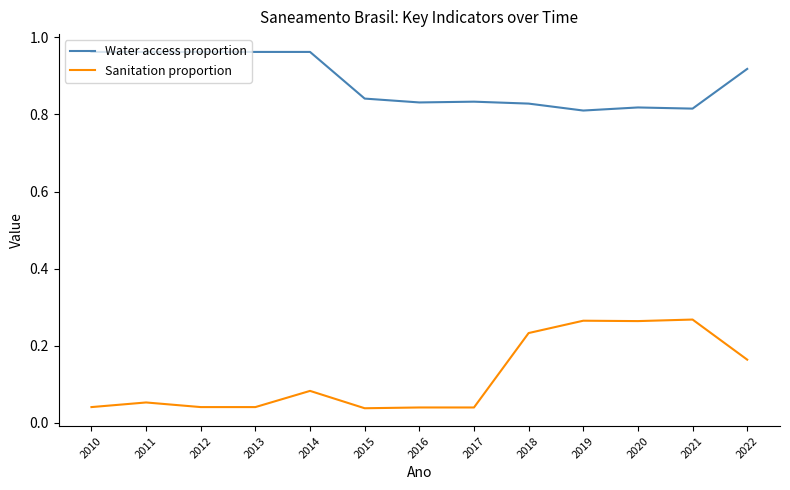

What is the sum of all Sanitation proportion values?

1.6